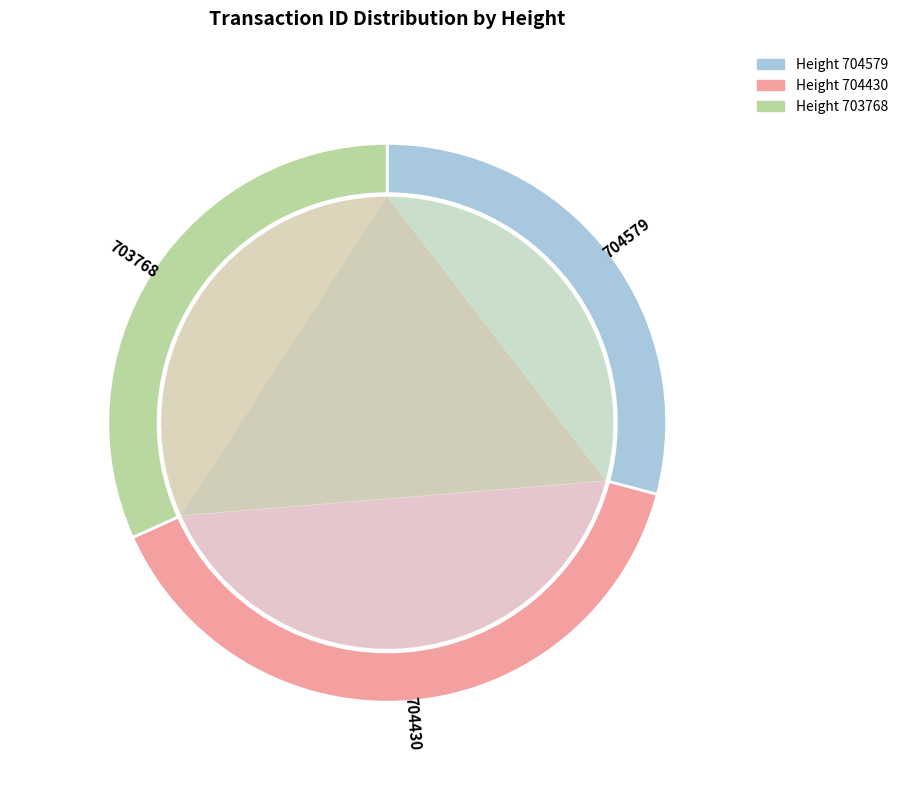

Rank the categories by value from lowest to highest.

704579, 703768, 704430